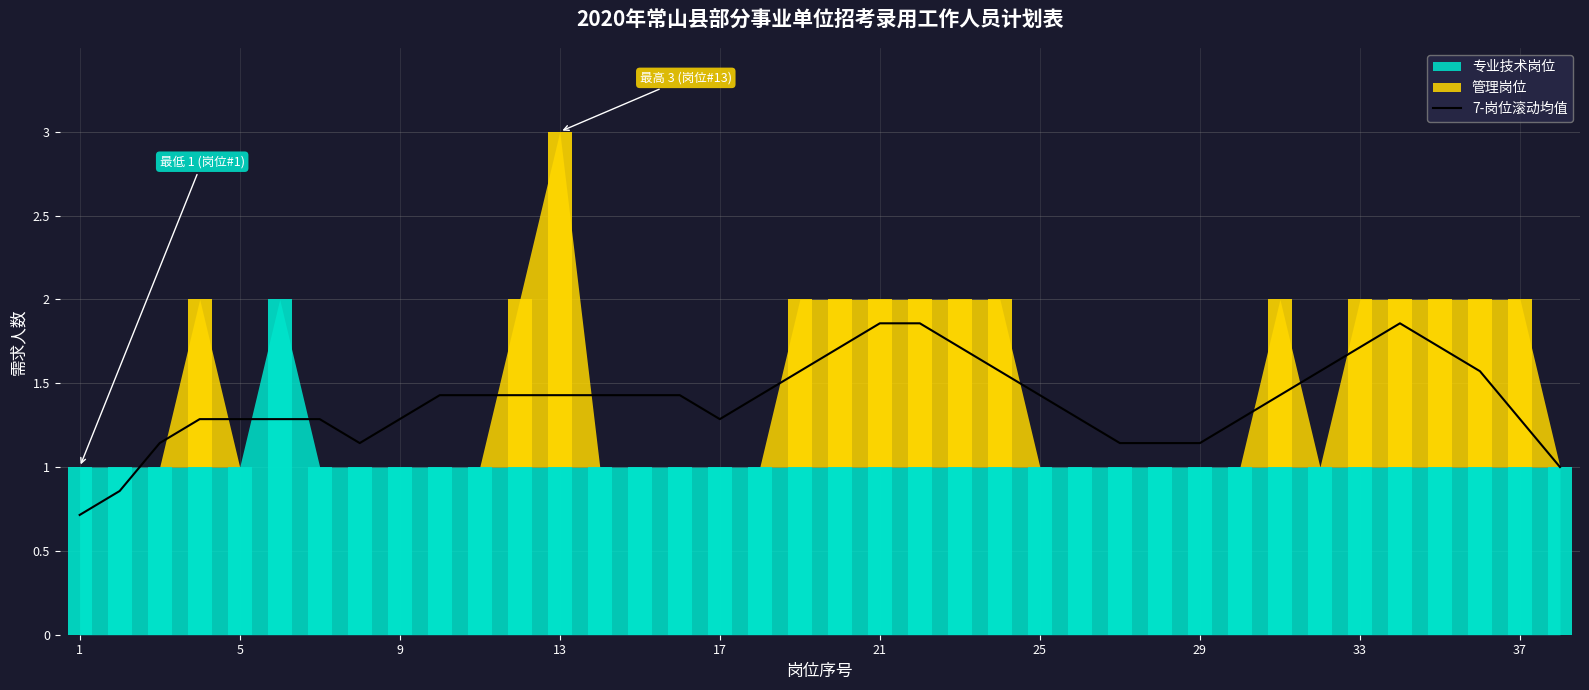

The chart shows a value of 1.3 at 17. True or false?

True